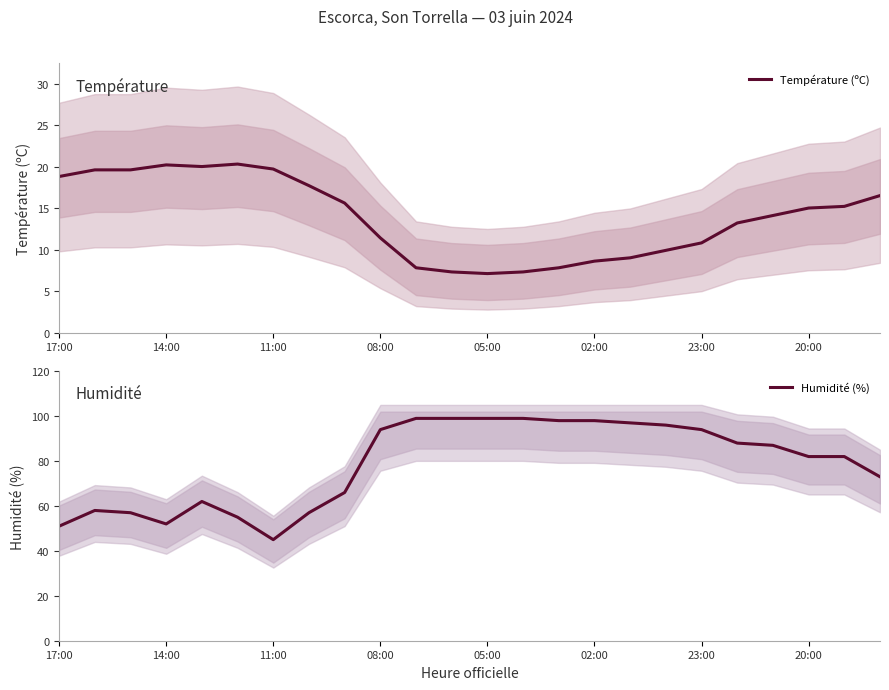

True or false: Humidité (%) has more than 0 interior local peaks.

True